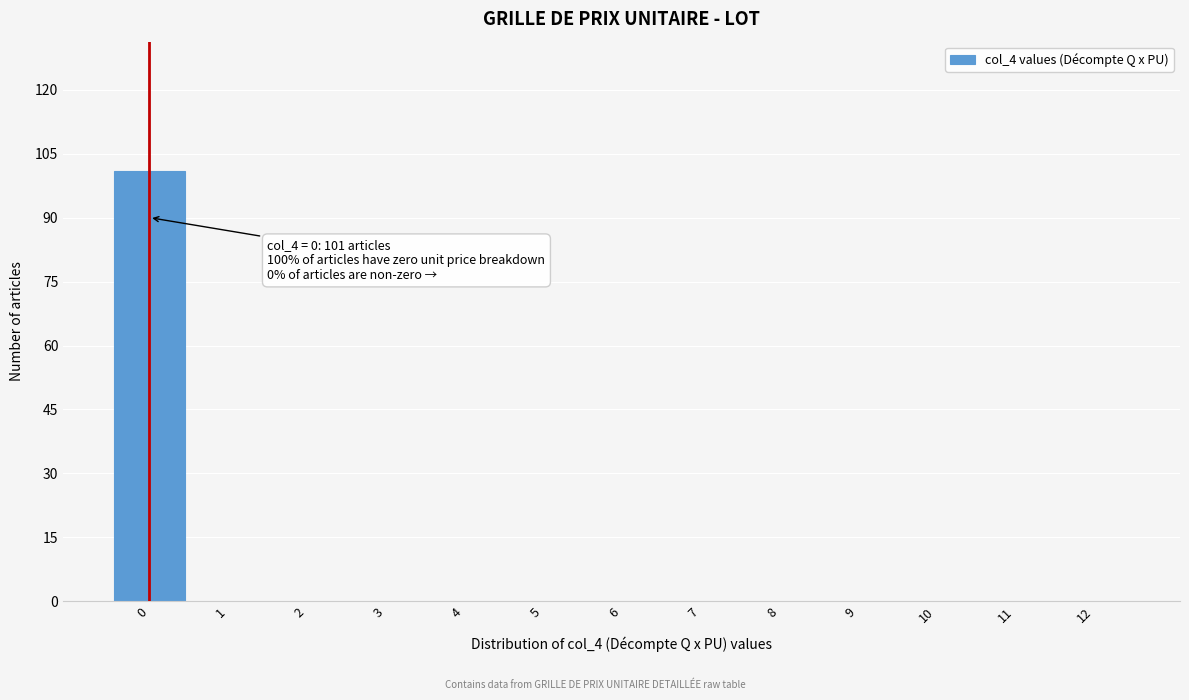

Reading left to right, extract all data points from this chart.

0=101	1=0	2=0	3=0	4=0	5=0	6=0	7=0	8=0	9=0	10=0	11=0	12=0